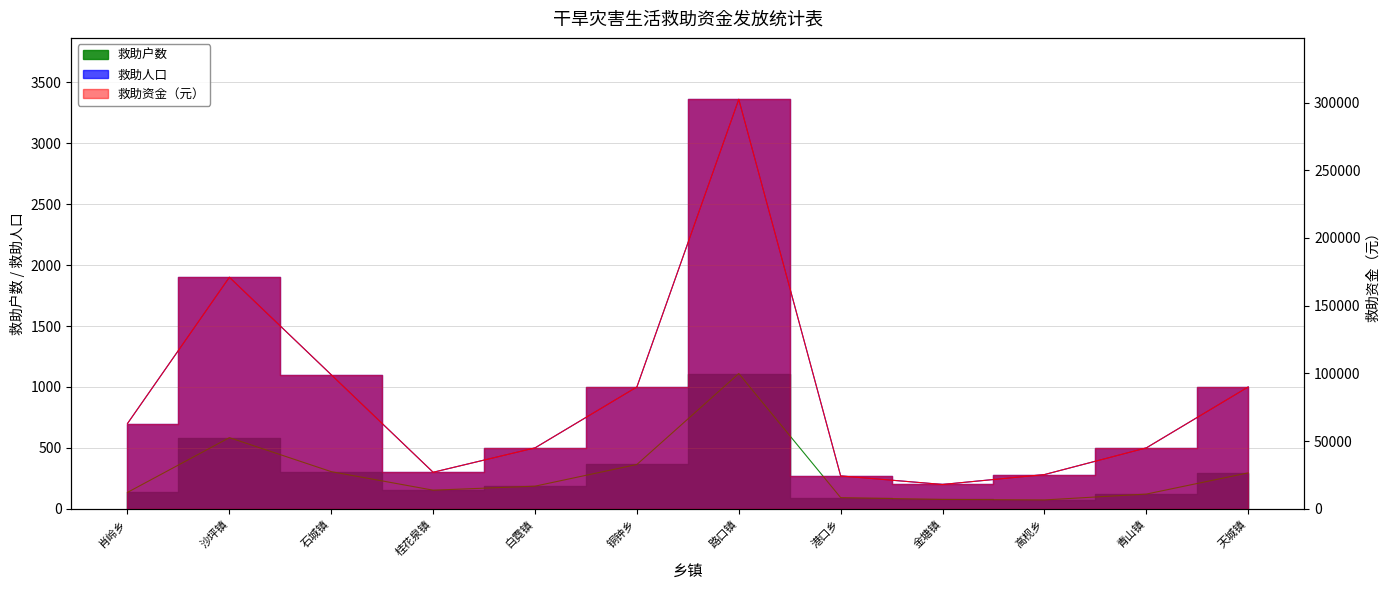

Reading left to right, extract all data points from this chart.

救助户数: 肖岭乡=135	沙坪镇=584	石城镇=305	桂花泉镇=153	白霓镇=186	铜钟乡=364	路口镇=1110	港口乡=92	金塘镇=77	高枧乡=73	青山镇=121	天城镇=295
救助人口: 肖岭乡=700	沙坪镇=1900	石城镇=1100	桂花泉镇=300	白霓镇=500	铜钟乡=1000	路口镇=3360	港口乡=270	金塘镇=200	高枧乡=281	青山镇=500	天城镇=1000
救助资金（元）: 肖岭乡=63000	沙坪镇=171000	石城镇=99000	桂花泉镇=27000	白霓镇=45000	铜钟乡=90000	路口镇=302400	港口乡=24300	金塘镇=18000	高枧乡=25300	青山镇=45000	天城镇=90000